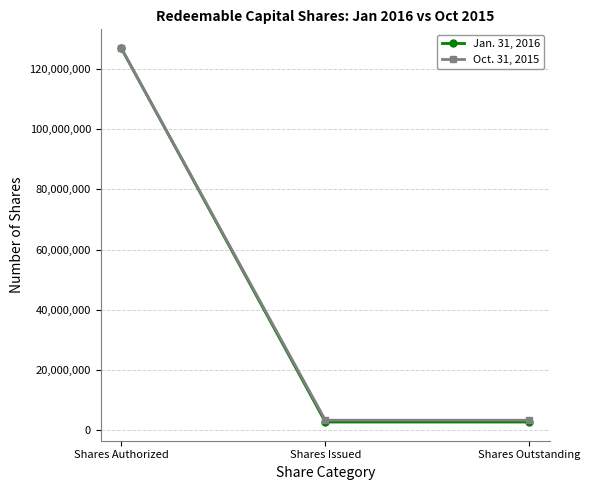

Count the Oct. 31, 2015 values in the range 3300000 to 127000000.

3